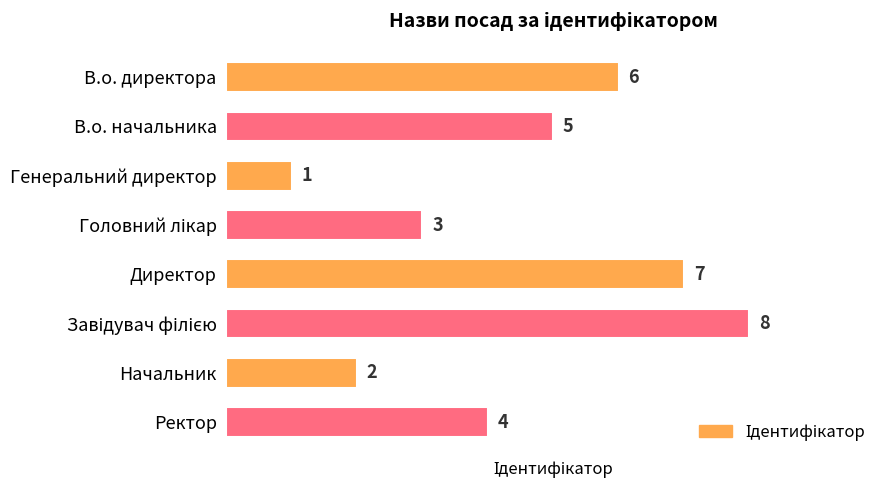

What is the sum of all values?

36